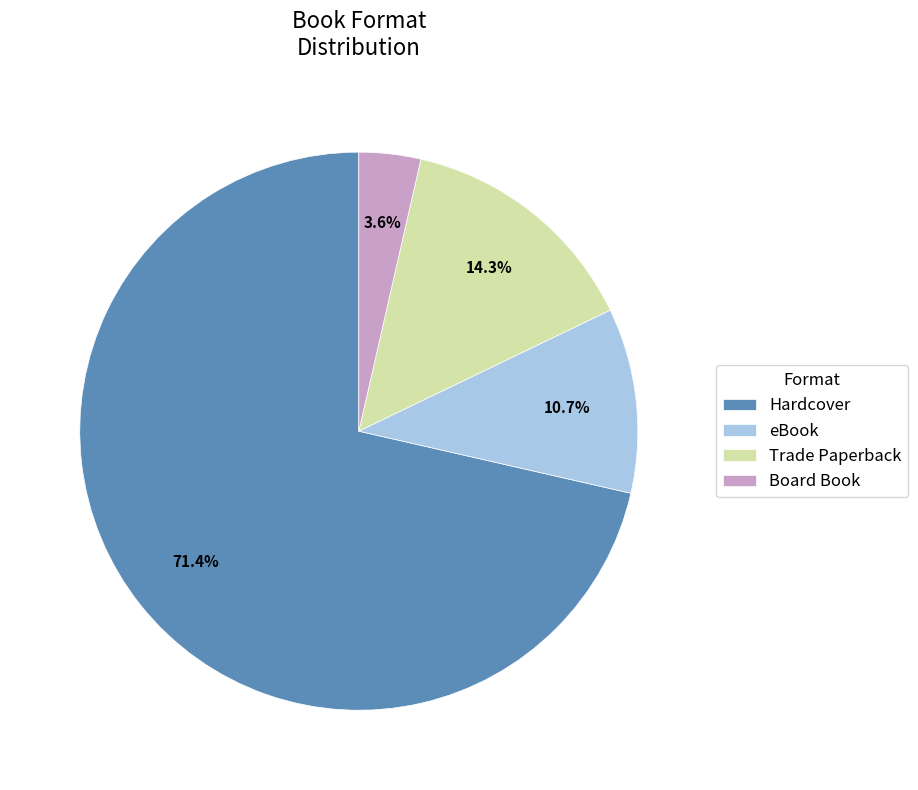

To the nearest percent, what is the average slice percentage?

25%